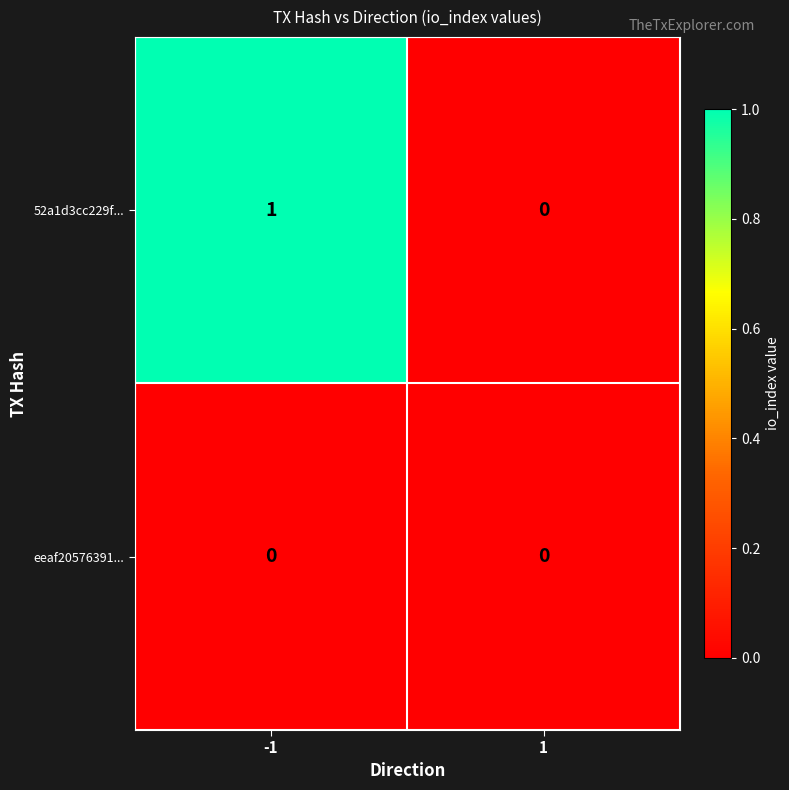

Reading left to right, extract all data points from this chart.

52a1d3cc229f...: 1	0
eeaf20576391...: 0	0